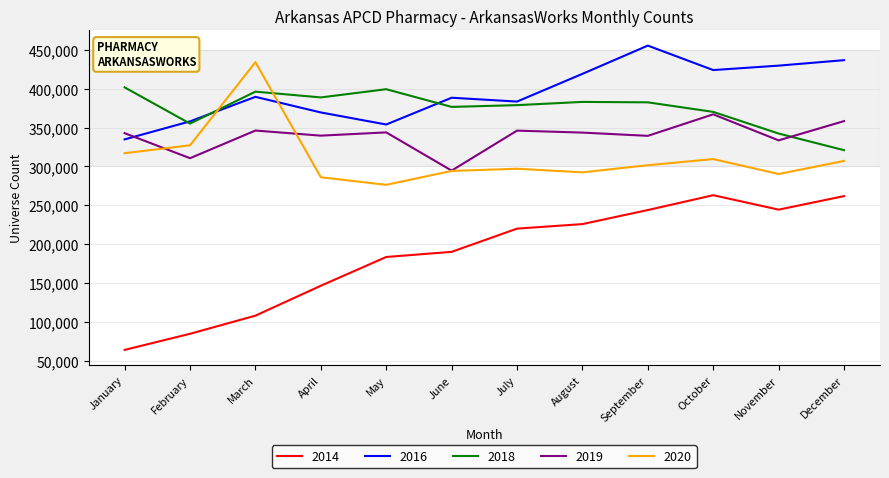

The value of 2019 at May is 202491. True or false?

False